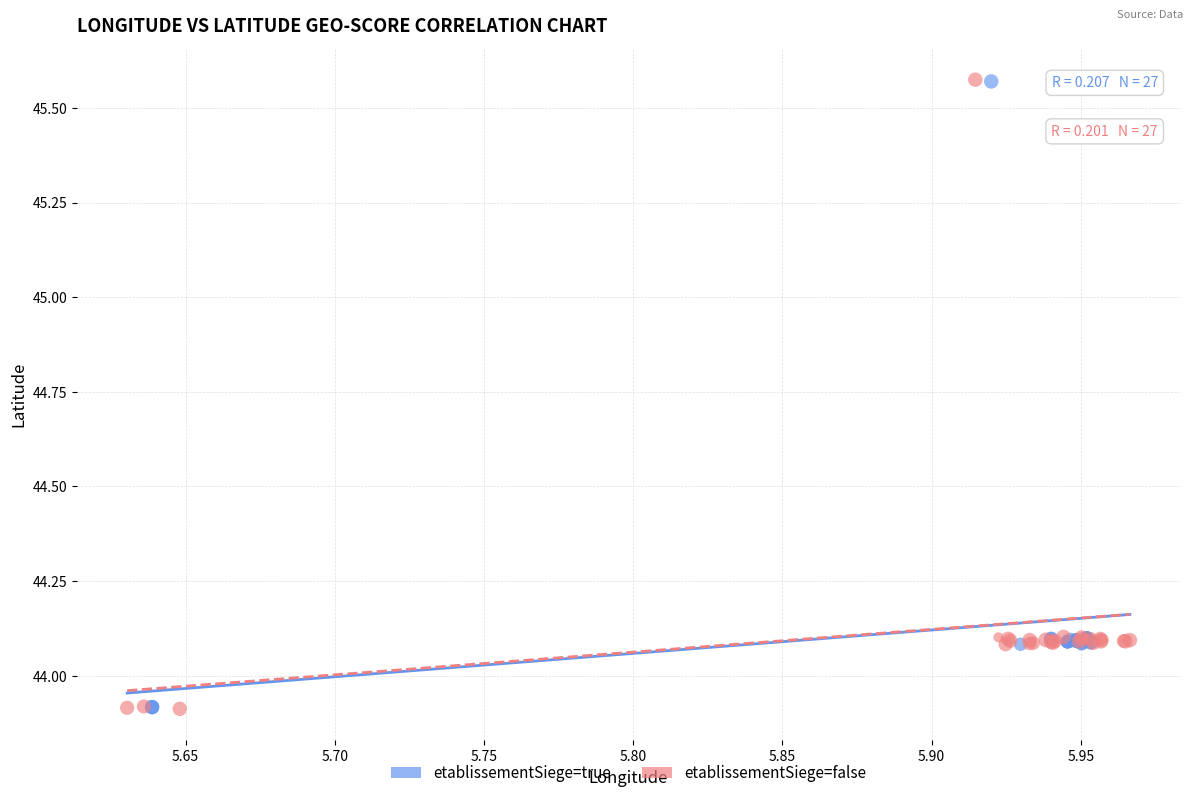

Which series has the largest Y range (max minus min)?

etablissementSiege=false